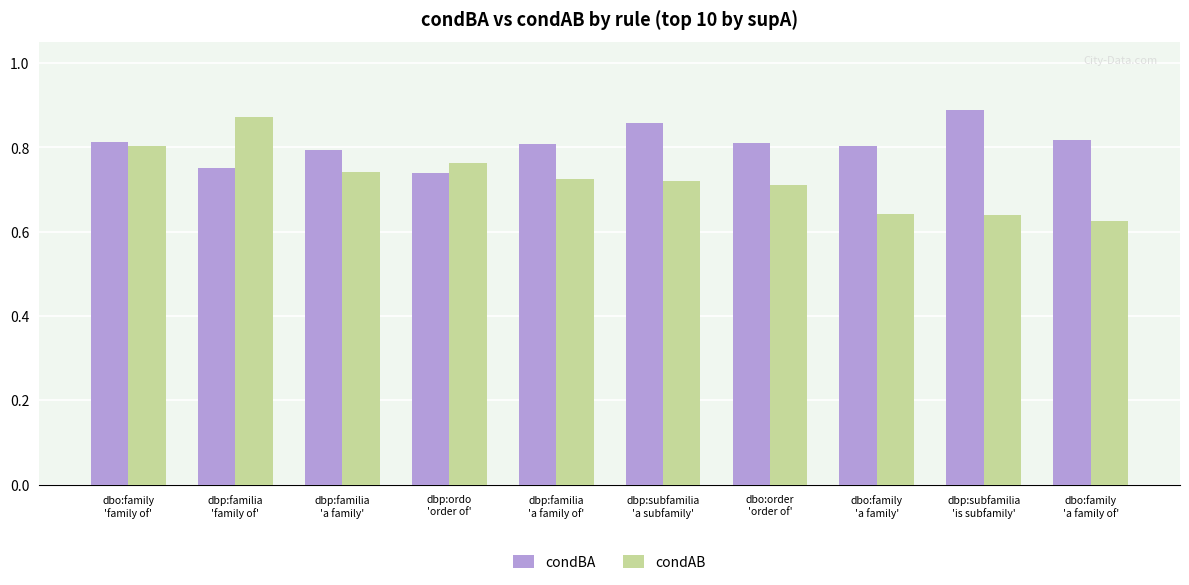

Rank the series at dbo:order
'order of' from lowest to highest value.

condAB, condBA